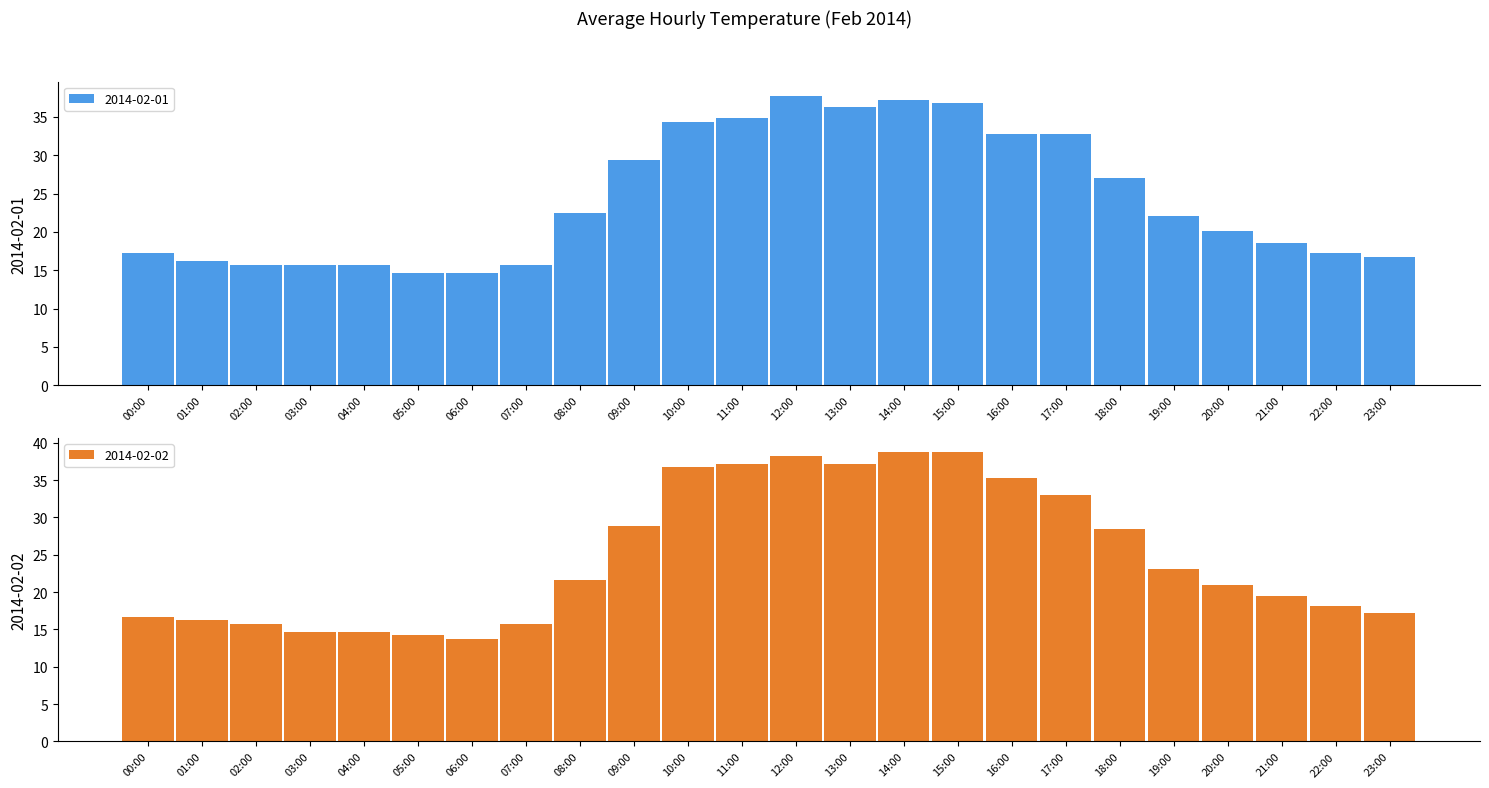

What is the difference between the second highest and second lowest values in the 2014-02-01 series?

22.5